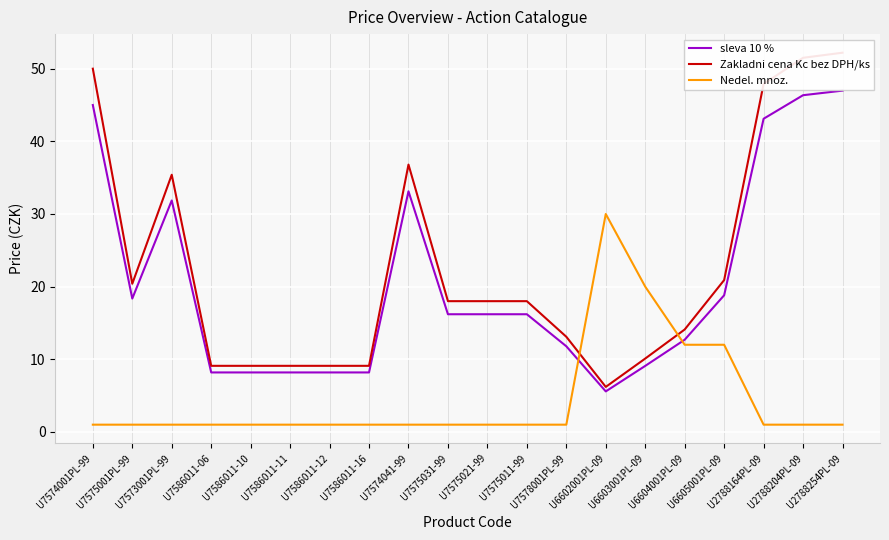

True or false: sleva 10 % has more than 2 interior local peaks.

False